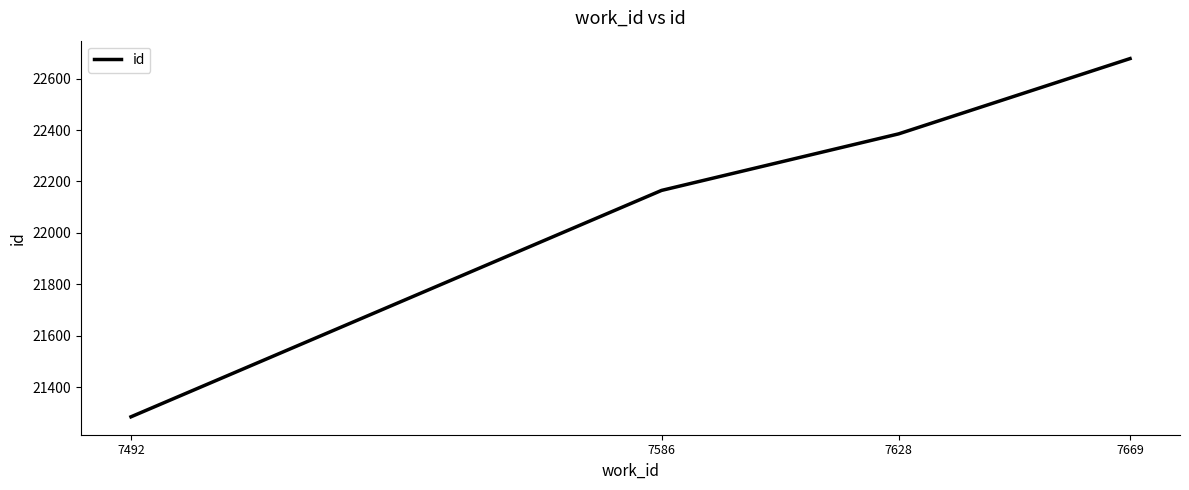

What is the change in value from 7492 to 7669?

+1394